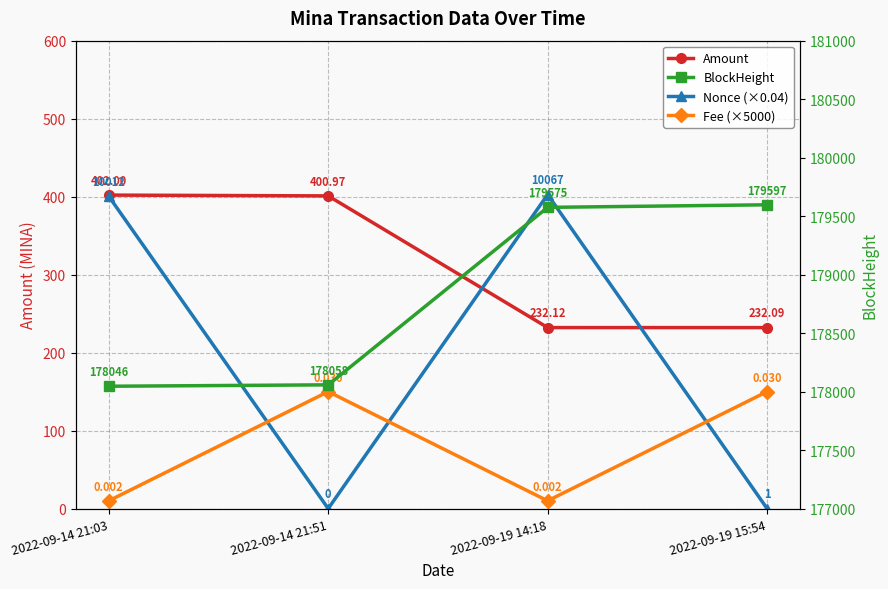

How many series are shown in this chart?

4